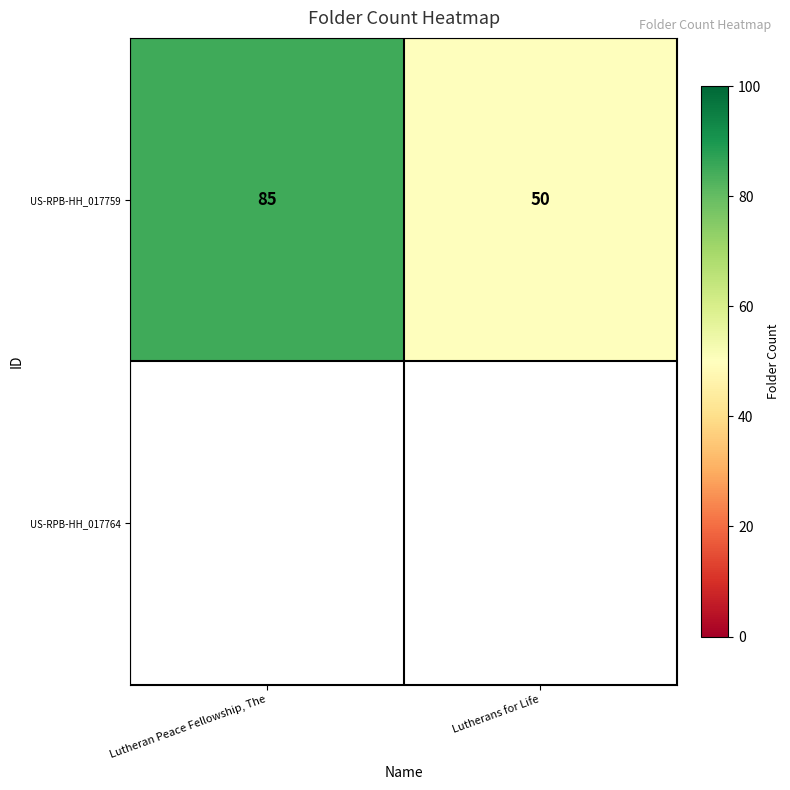

How many distinct data groups are displayed?

1